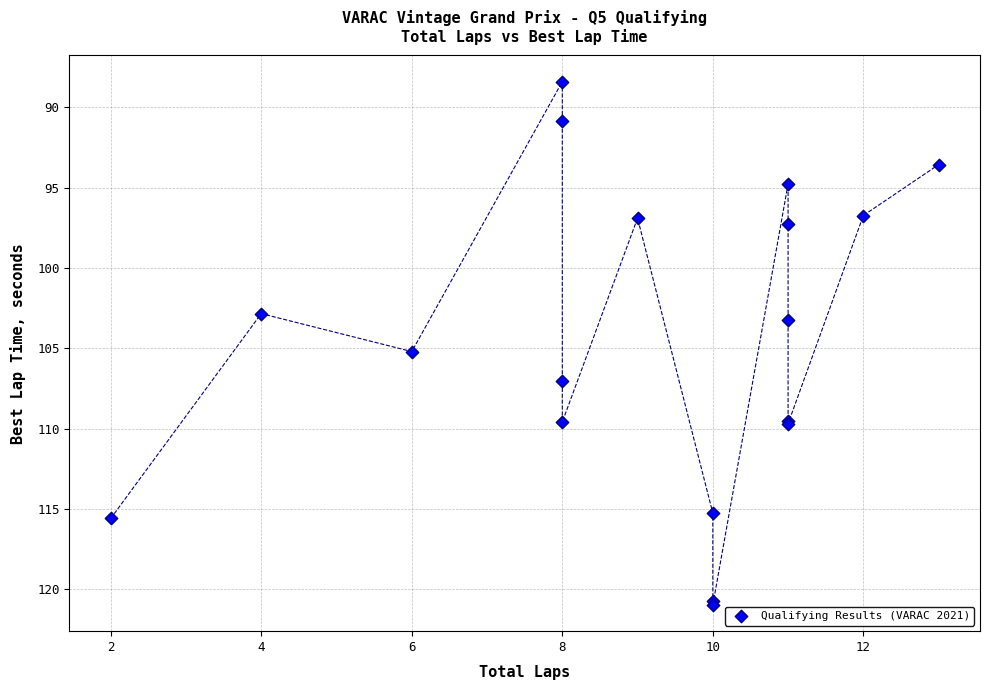

What Y value in the scatter plot is closest to 104?

103.2